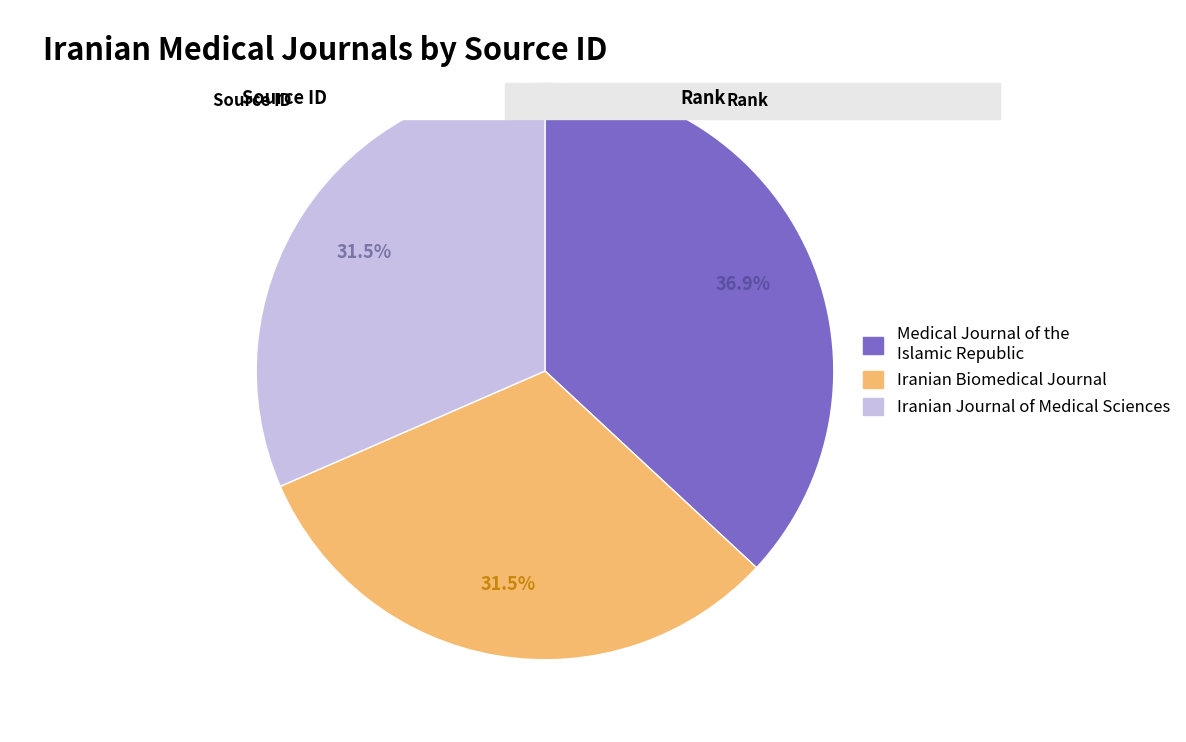

How much of the chart is everything except Medical Journal of the Islamic Republic?

63.1%